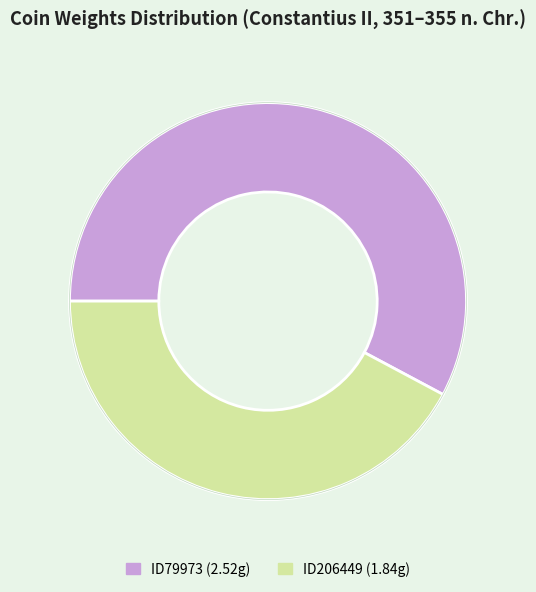

Which category has the biggest portion of the pie?

ID79973